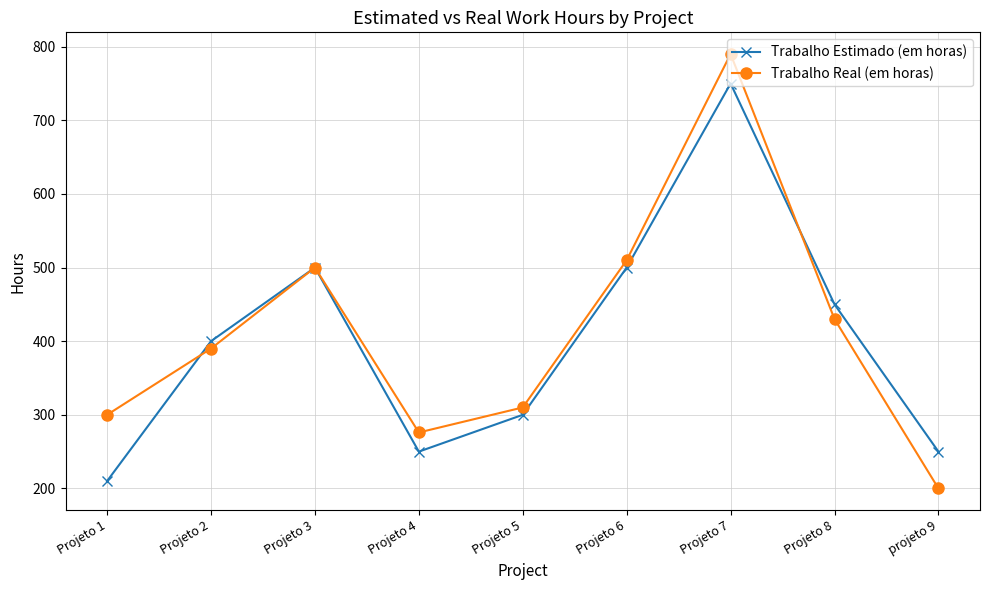

What is the label of the 3rd point from the left?

Projeto 3